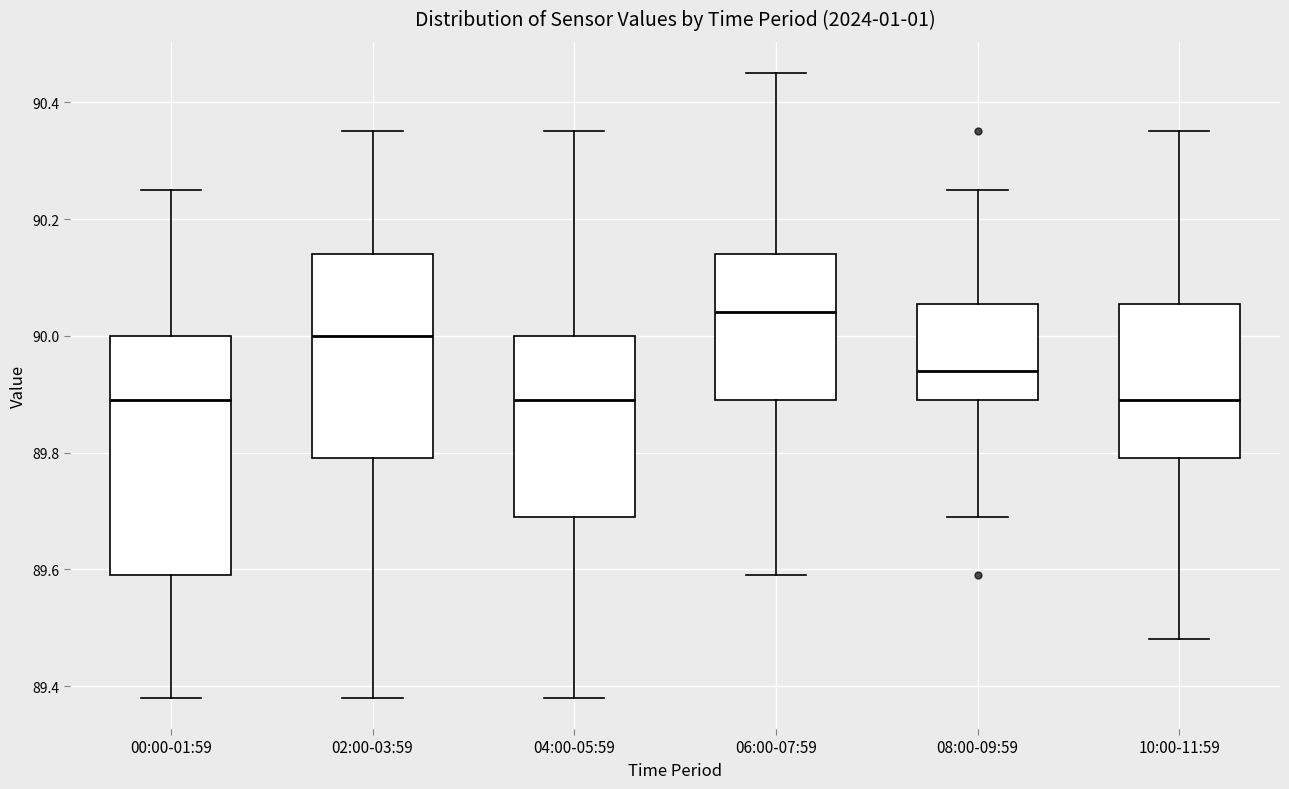

Which box has the highest median line?

06:00-07:59